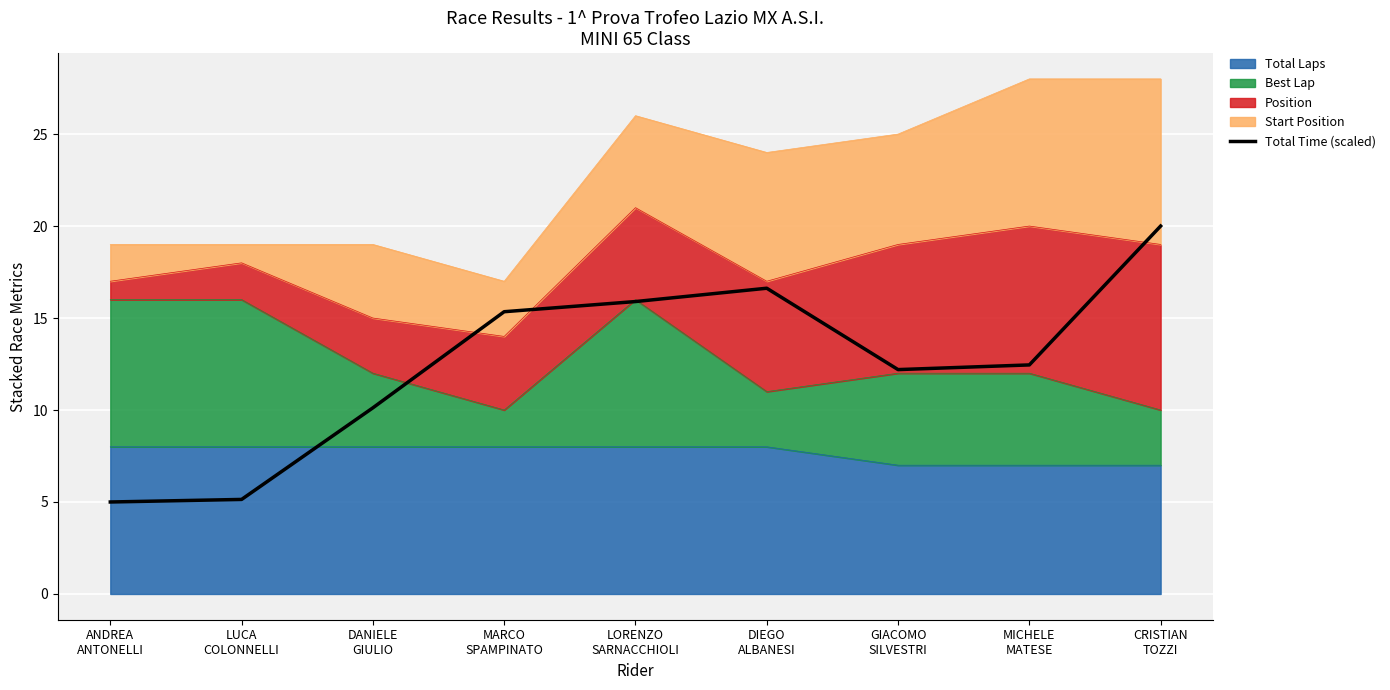

Reading right to left, list all the values displayed in this chart.

20.0	12.5	12.2	16.6	15.9	15.3	10.1	5.1	5.0